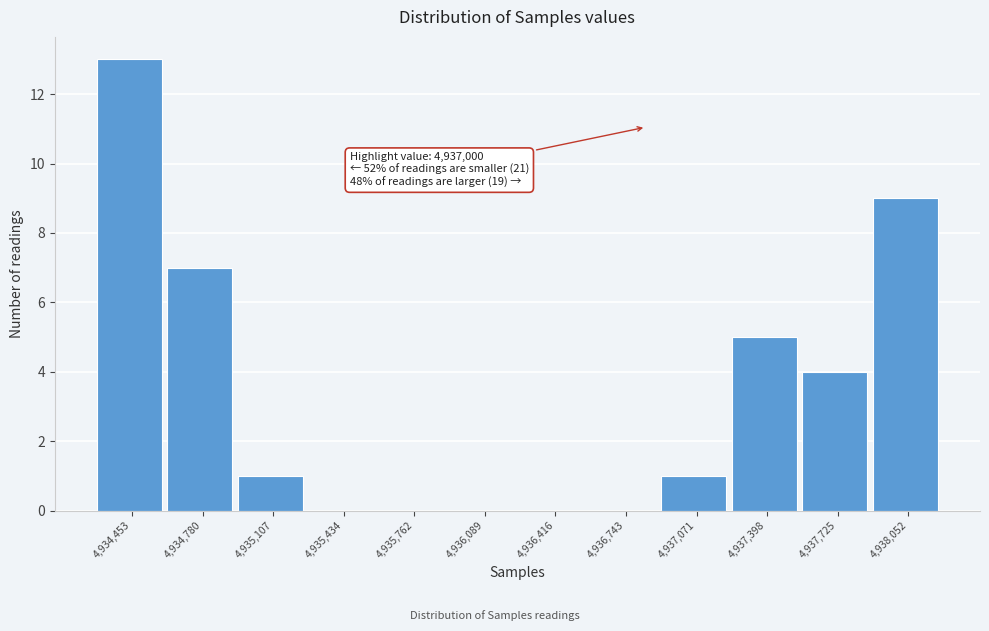

Reading right to left, transcribe all the data shown in this chart.

4,938,052=9	4,937,725=4	4,937,398=5	4,937,071=1	4,936,743=0	4,936,416=0	4,936,089=0	4,935,762=0	4,935,434=0	4,935,107=1	4,934,780=7	4,934,453=13